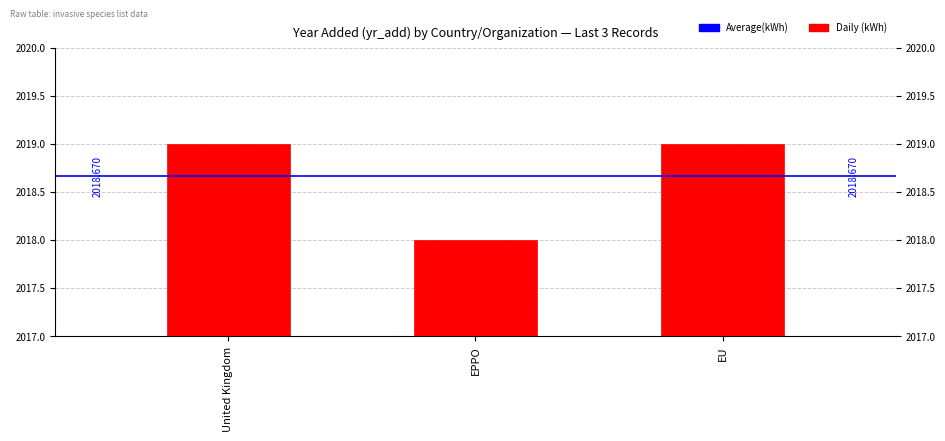

What is the label of the 2nd bar from the right?

EPPO